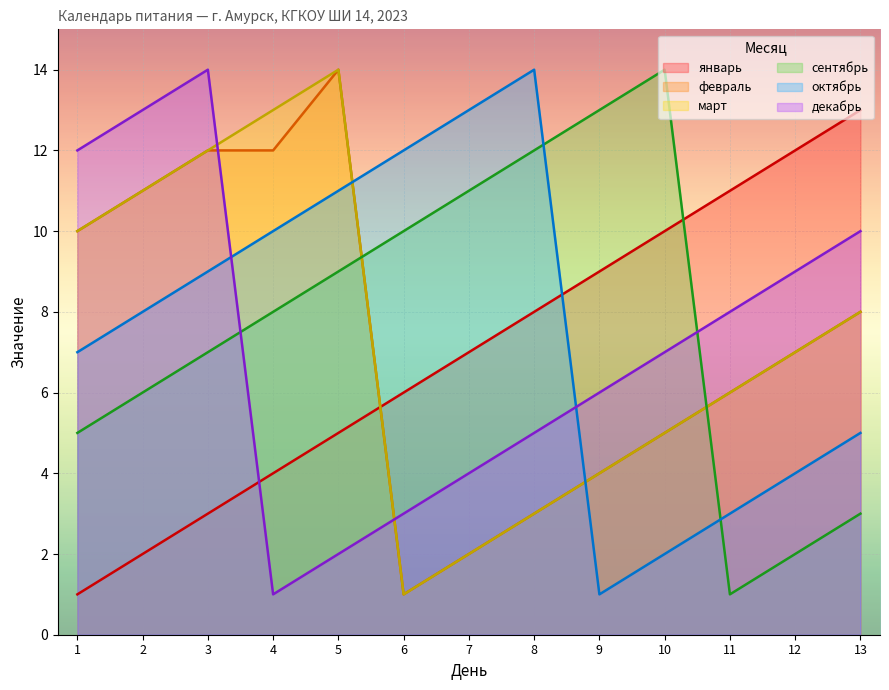

List the labels in order of сентябрь value, smallest first.

11, 12, 13, 1, 2, 3, 4, 5, 6, 7, 8, 9, 10